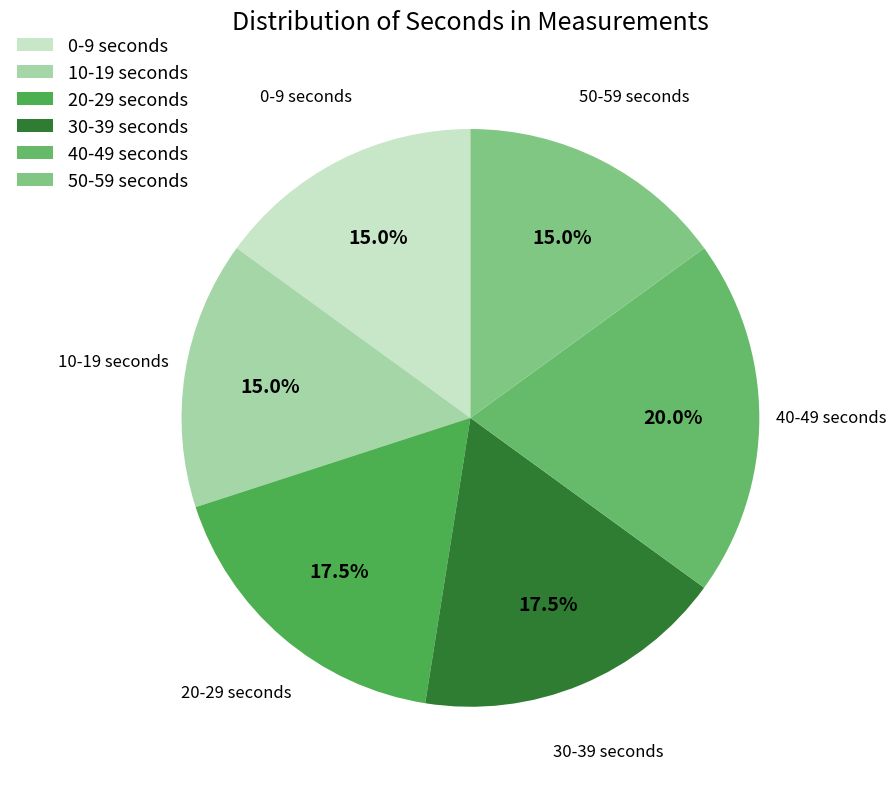

Is there any slice that represents more than half of the pie?

No